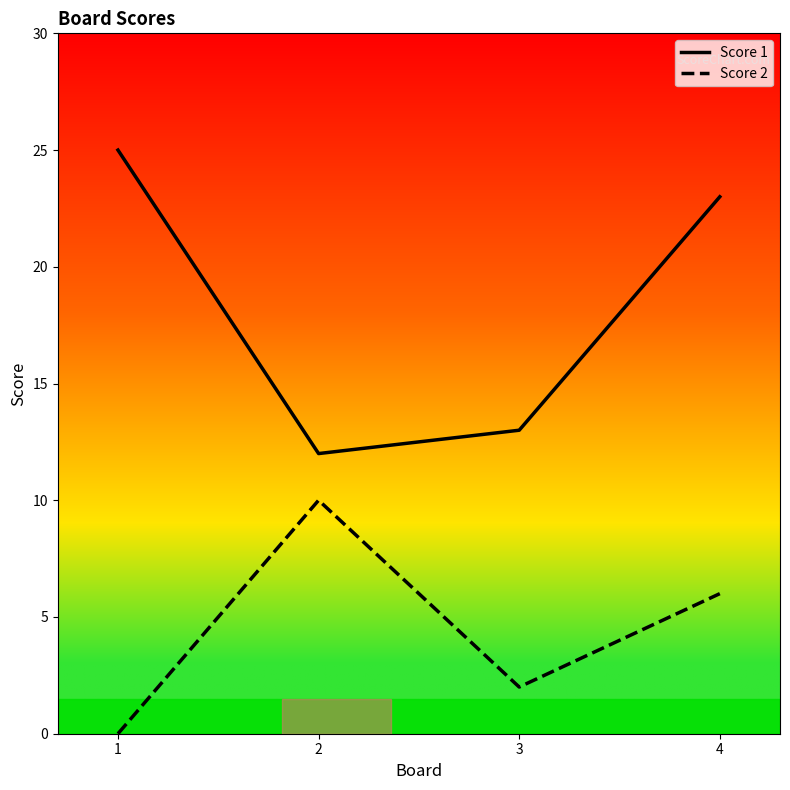

How many values in Score 2 are above zero?

3